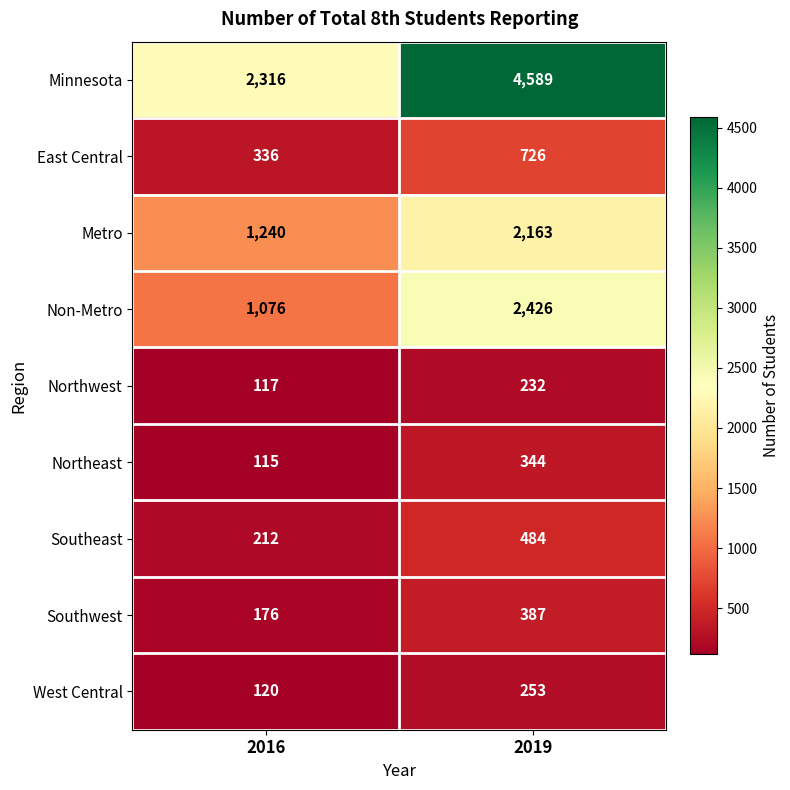

Between 2016 and 2019, which series saw the biggest shift?

Minnesota